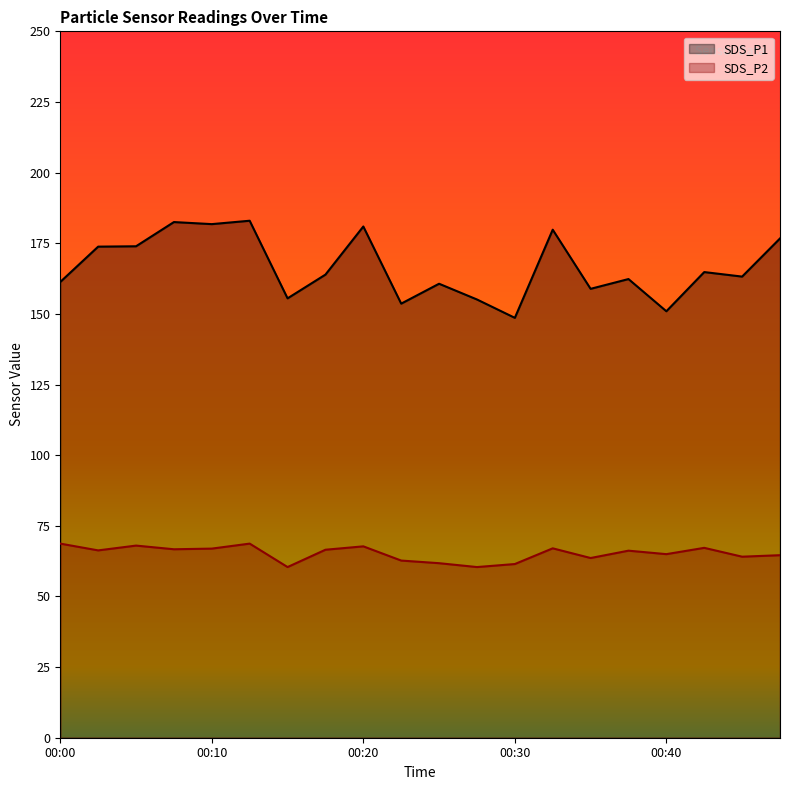

What is the total value across all series at 00:00?

230.0